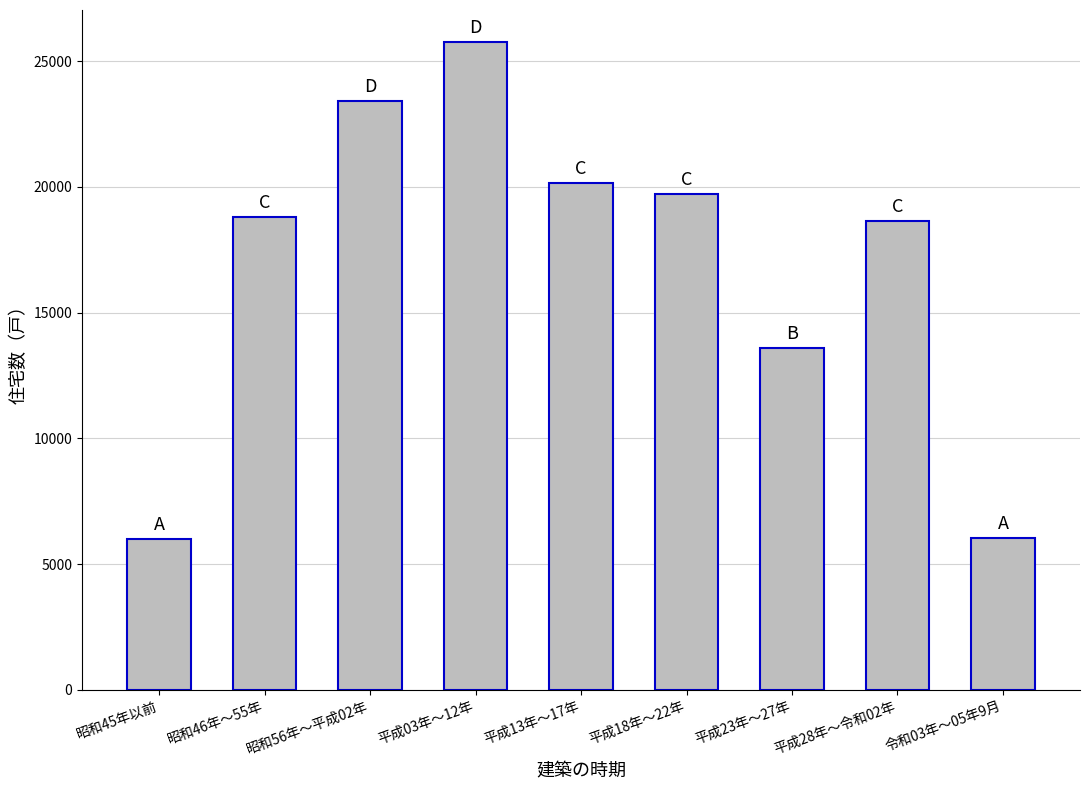

What is the label of the 3rd bar from the right?

平成23年～27年